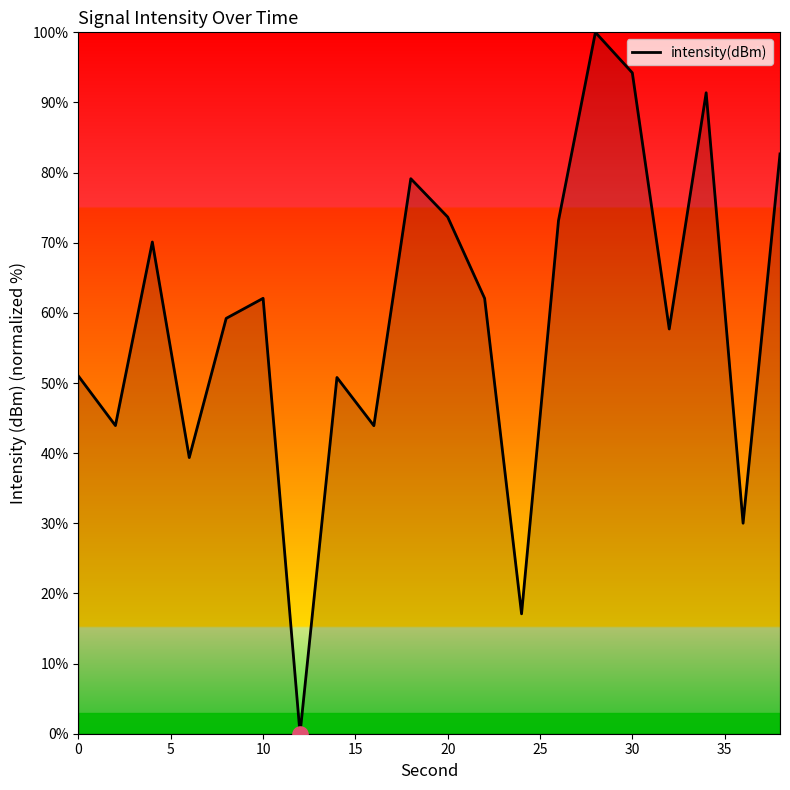

What is the maximum value shown in the chart?

100.0